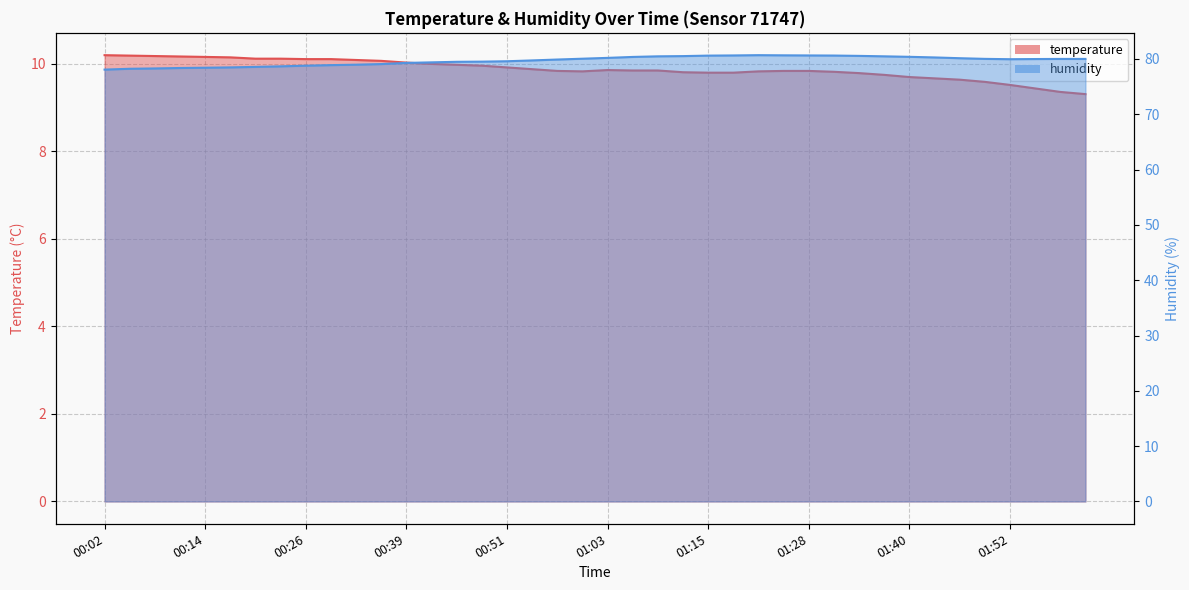

True or false: humidity and temperature intersect in this chart.

False